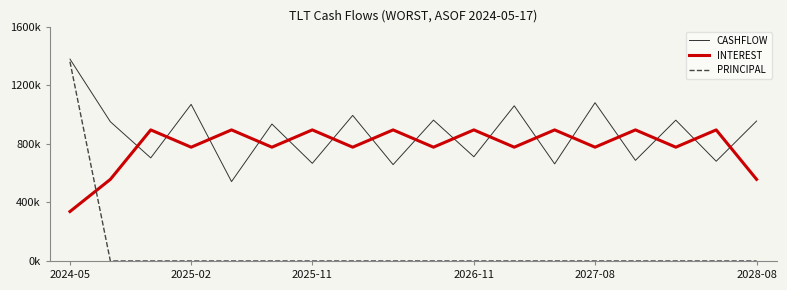

Which series has the largest range (max minus min)?

PRINCIPAL